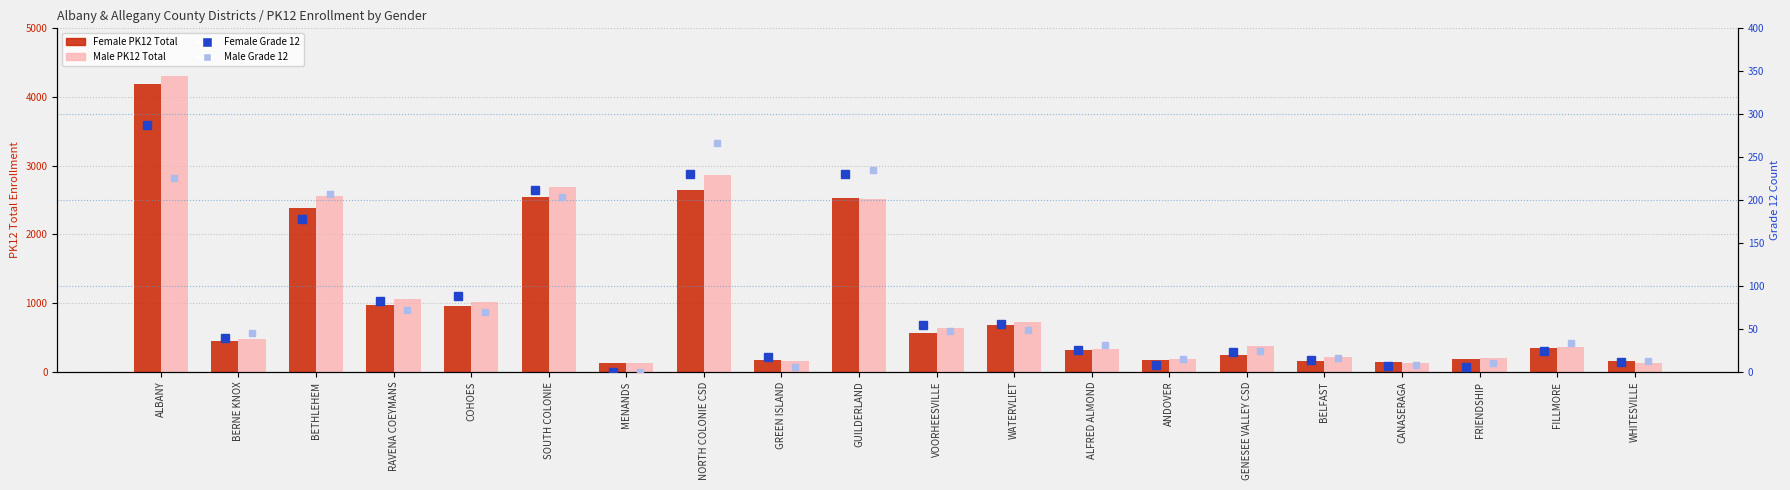

What is the difference between the maximum and minimum values in the Male Grade 12 series?

267